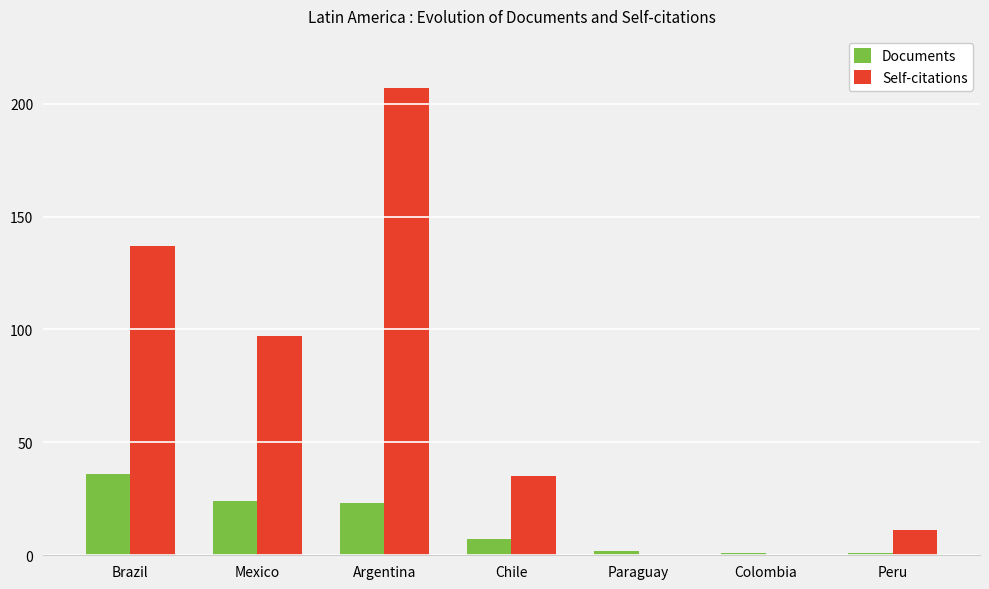

What is the sum of all Self-citations values?

487